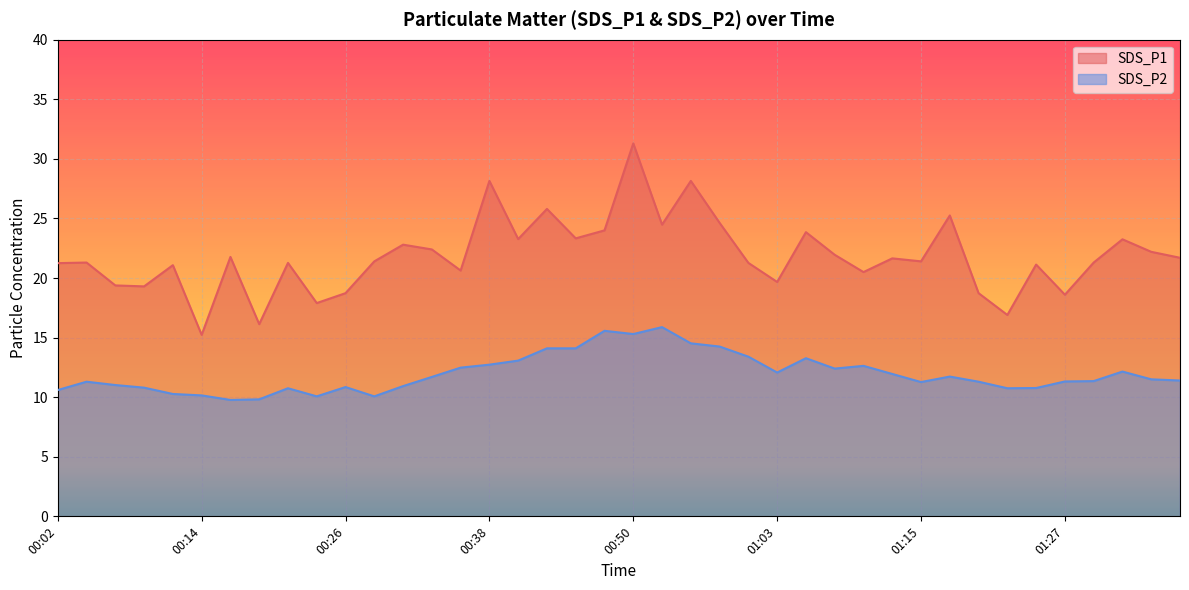

At 00:14, list the series in order from smallest to largest.

SDS_P2, SDS_P1